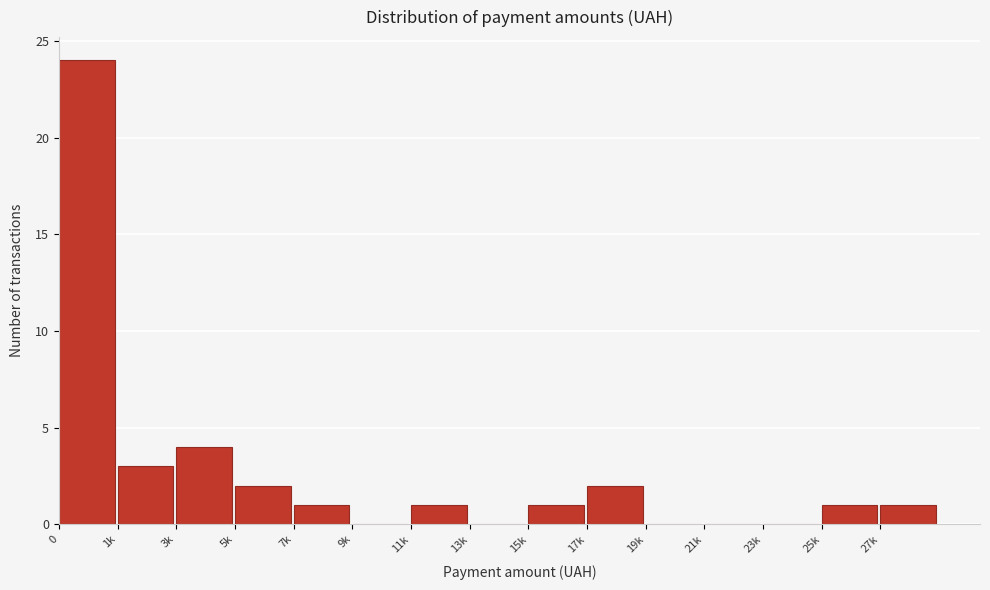

Reading left to right, extract all data points from this chart.

0=24	1k=3	3k=4	5k=2	7k=1	9k=0	11k=1	13k=0	15k=1	17k=2	19k=0	21k=0	23k=0	25k=1	27k=1